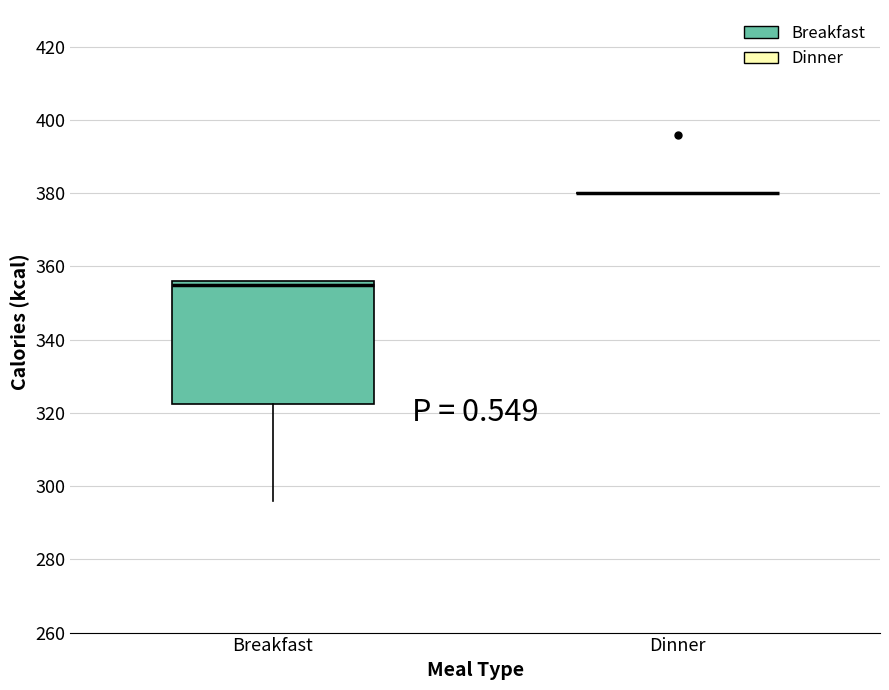

Where does the lower whisker of the box for Breakfast end on the y-axis? The values are not printed on the chart, so give them approximately, as read against the axis.

296